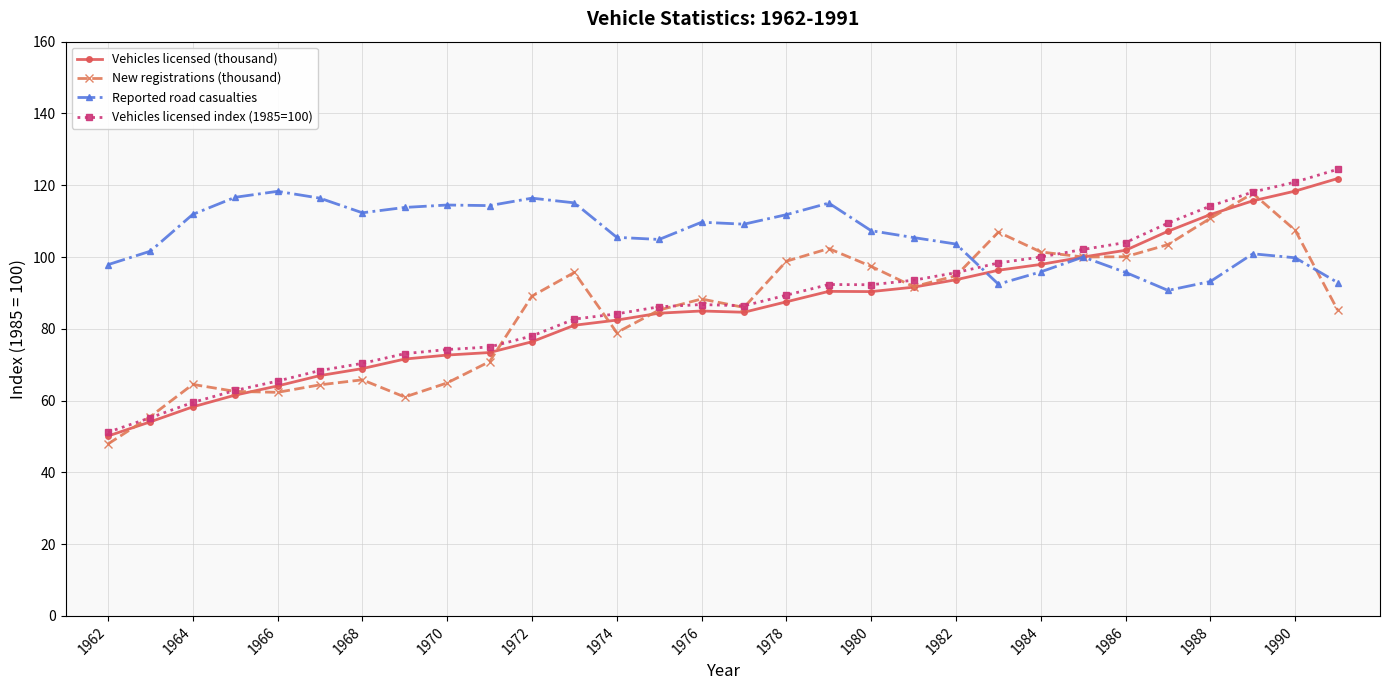

Which series has the largest total across all categories?

Reported road casualties